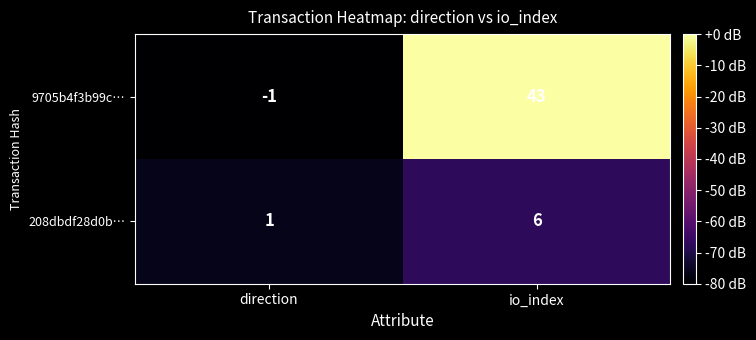

Which series has the largest total across all categories?

9705b4f3b99c…